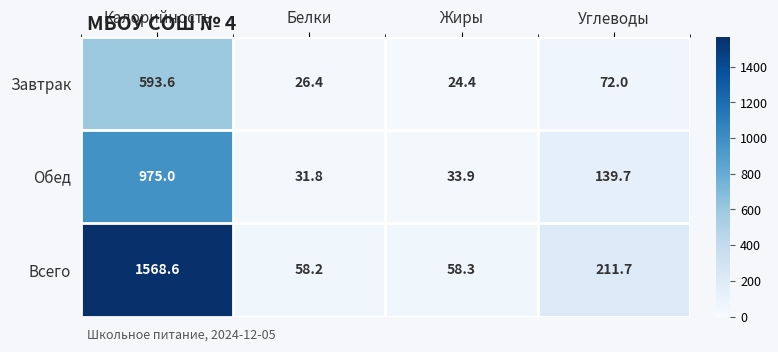

What is the sum of the Всего values at Калорийность and Жиры?

1626.9